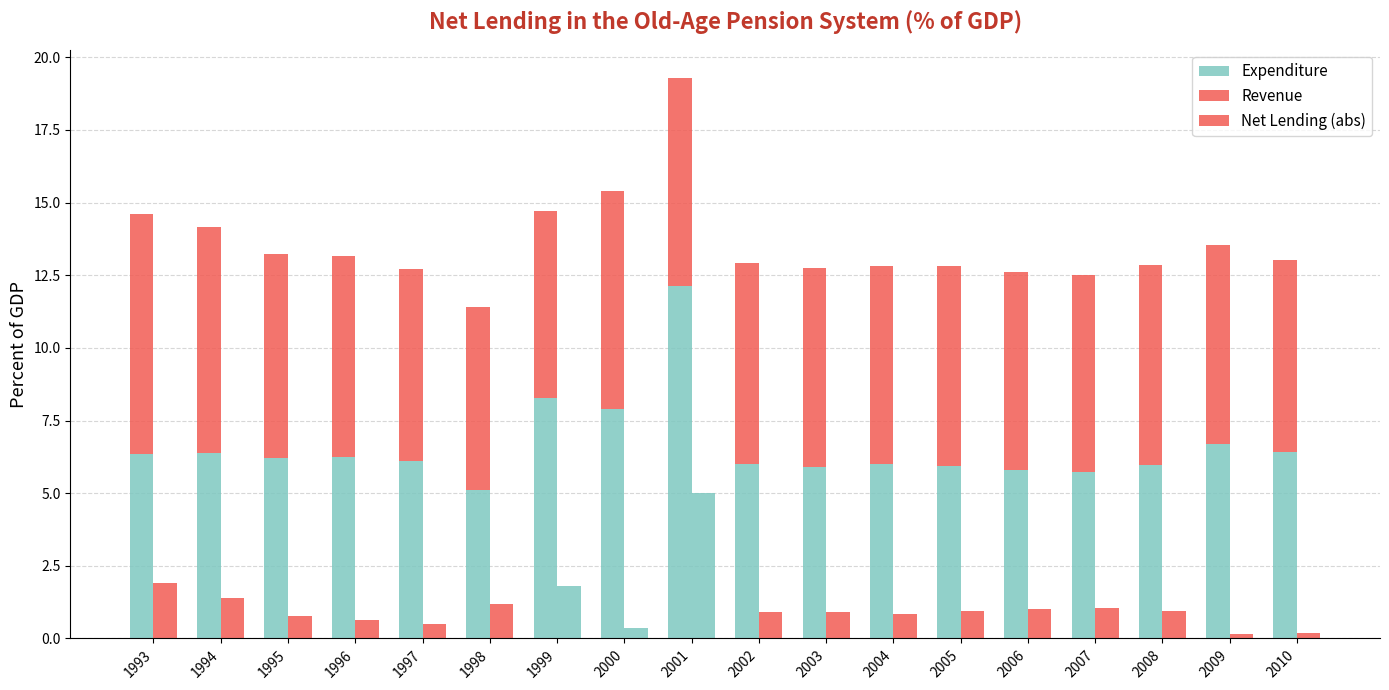

Which series has the largest total across all categories?

Revenue